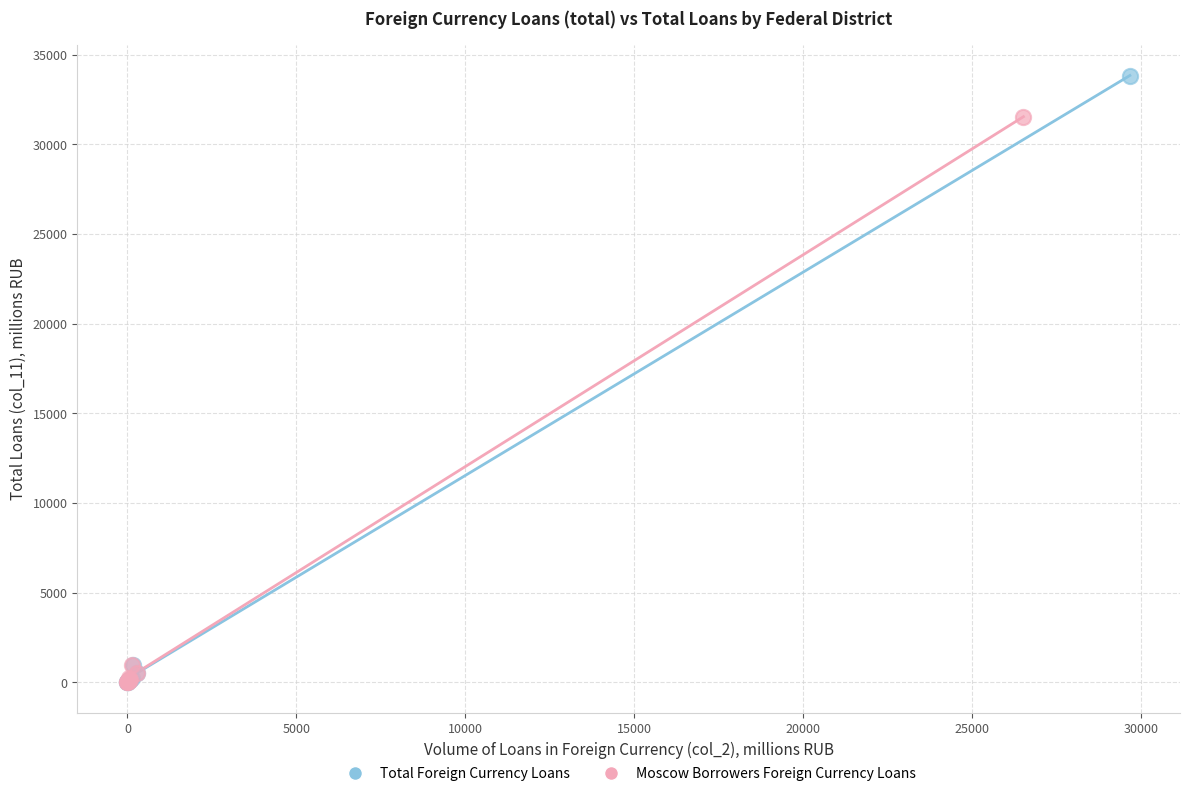

What are all the series names shown in the legend?

Total Foreign Currency Loans, Moscow Borrowers Foreign Currency Loans